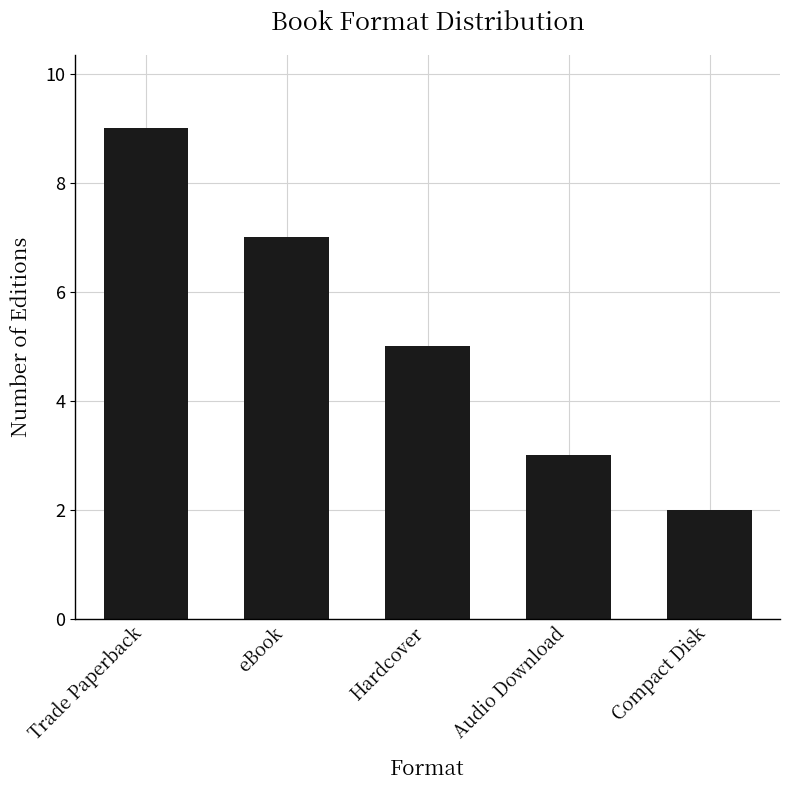

Reading right to left, list all the values displayed in this chart.

Compact Disk=2	Audio Download=3	Hardcover=5	eBook=7	Trade Paperback=9